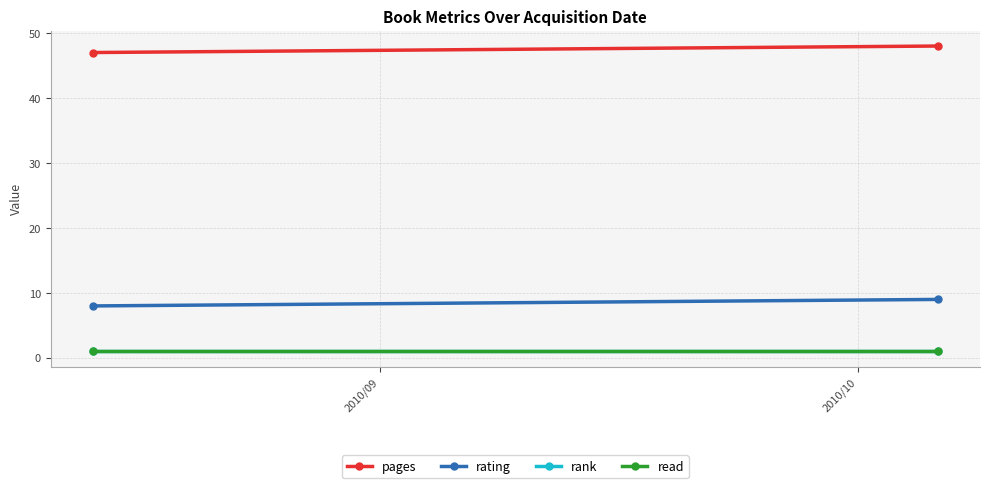

At which label is read closest to 1?

2010/09